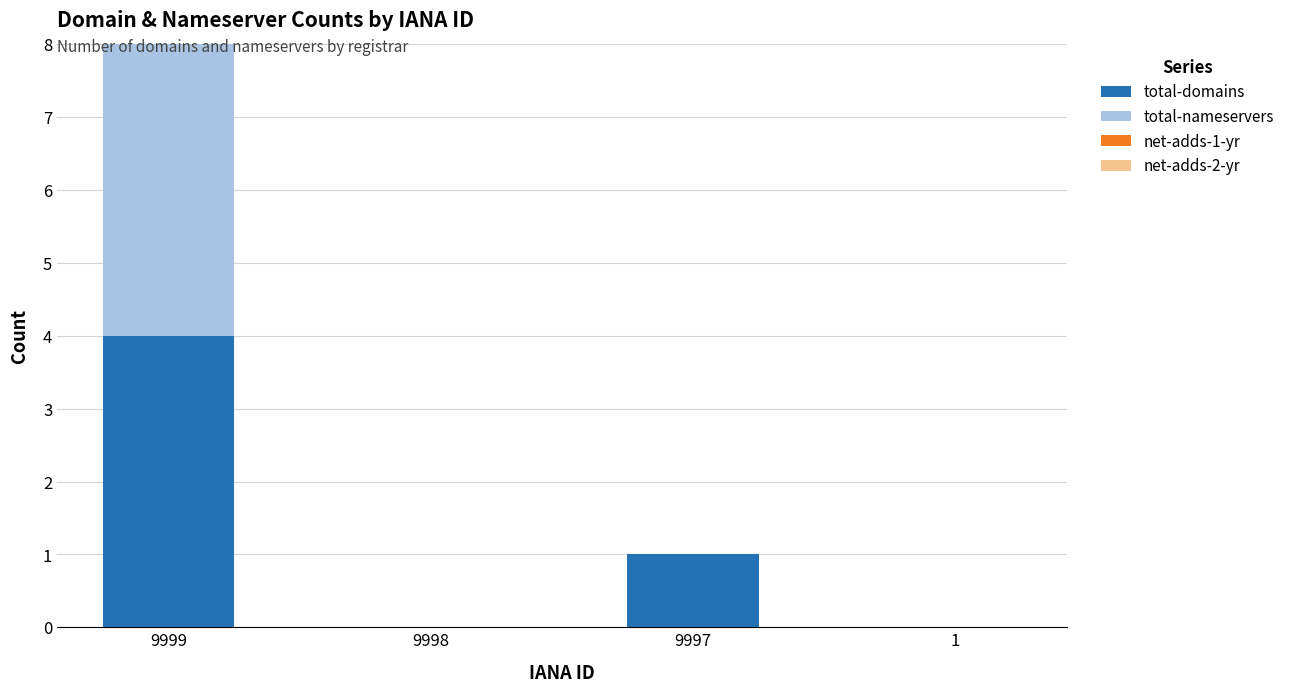

At which category is the sum across all series the highest?

9999